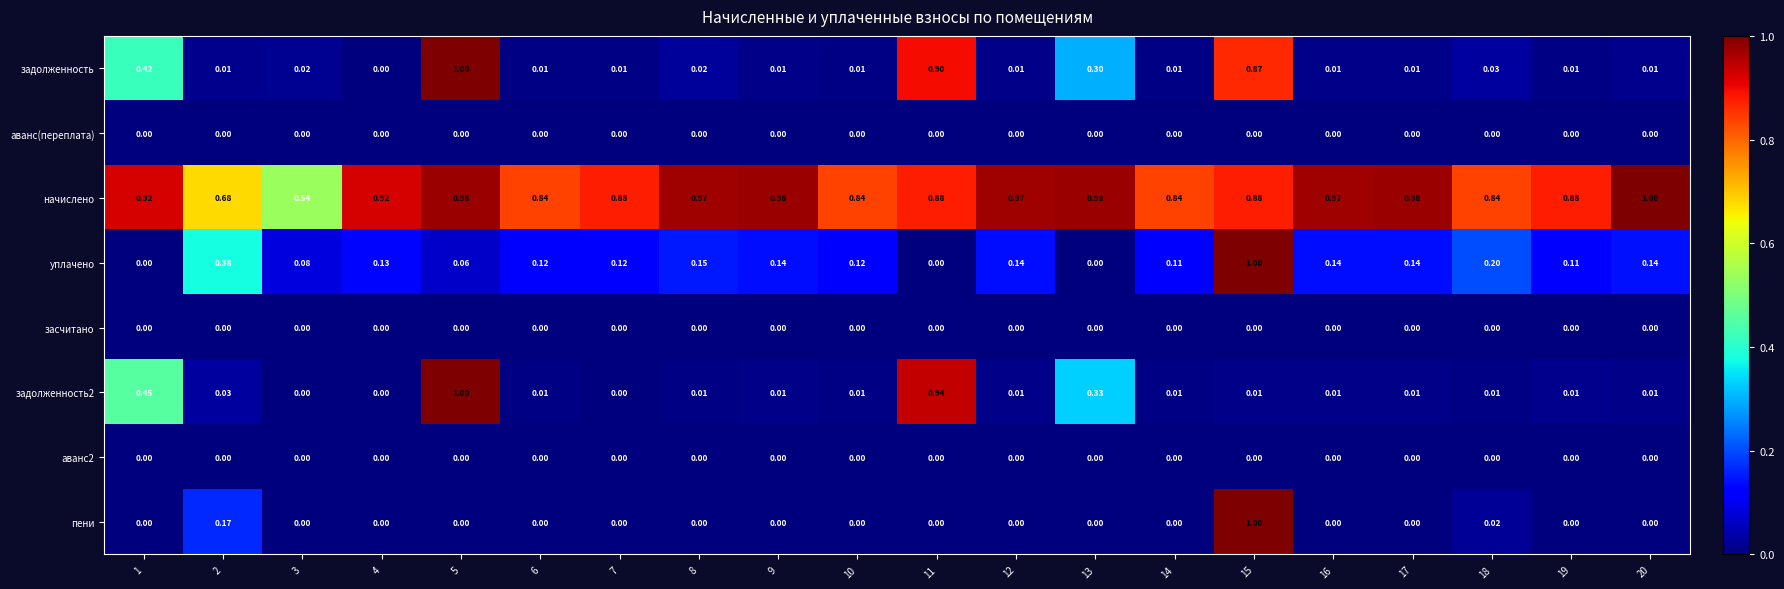

Which series changed the most between 3 and 17?

начислено